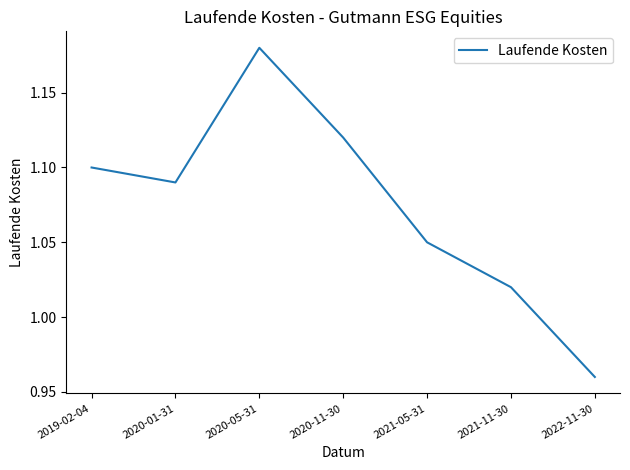

What is the sum of all values?

7.5